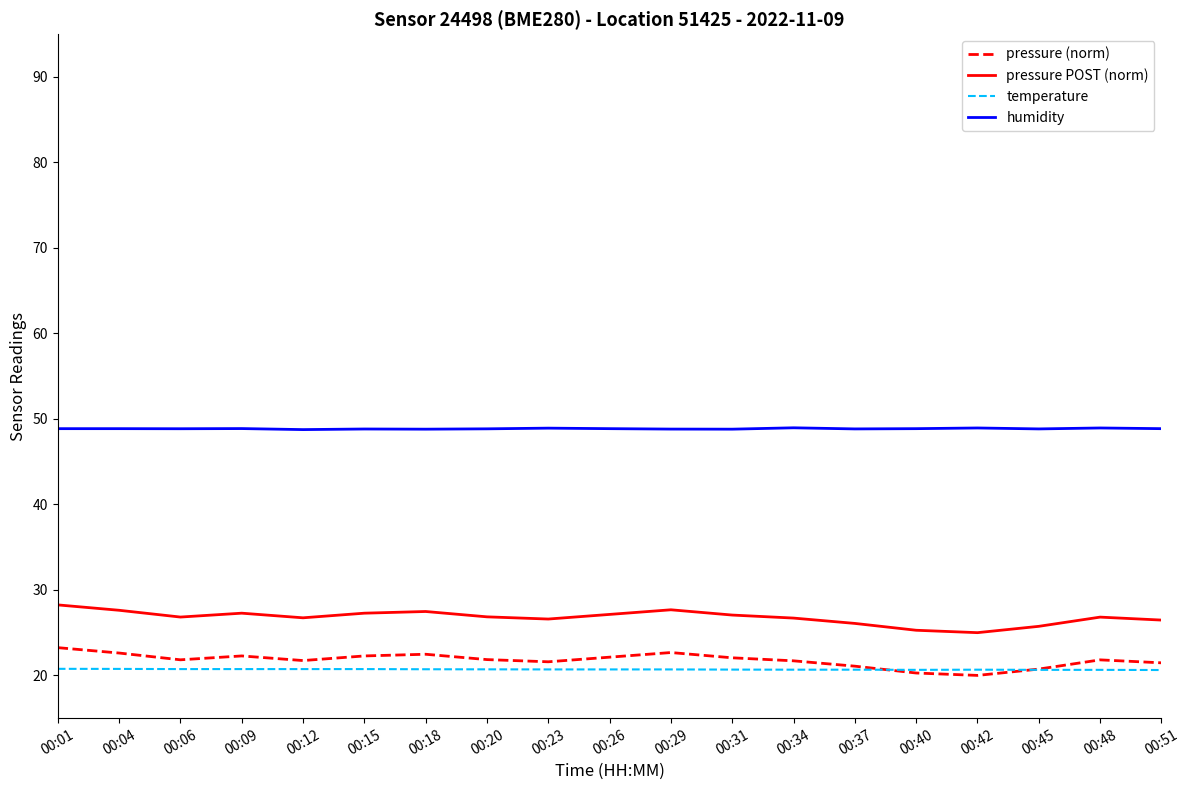

True or false: pressure POST (norm) has more than 2 points higher than both neighbors.

True